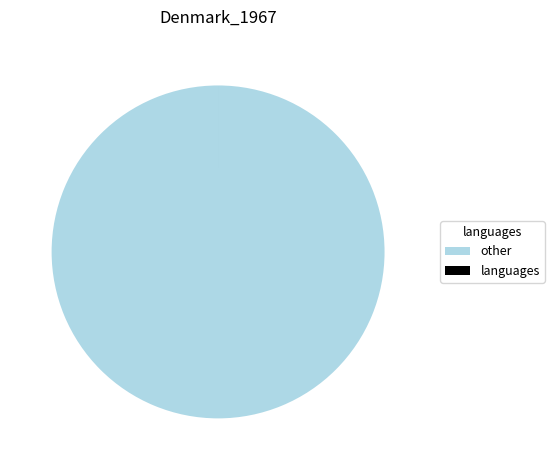

Which category has the biggest portion of the pie?

other